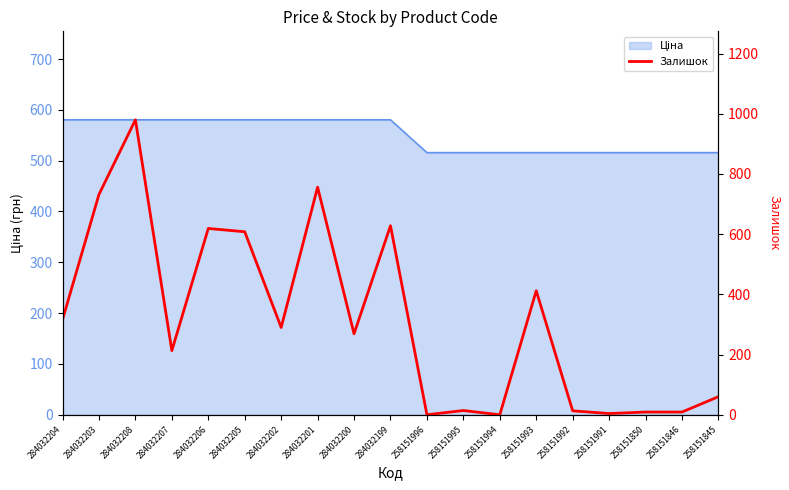

How many points are lower than both their immediate neighbors (excluding endpoints)?

6